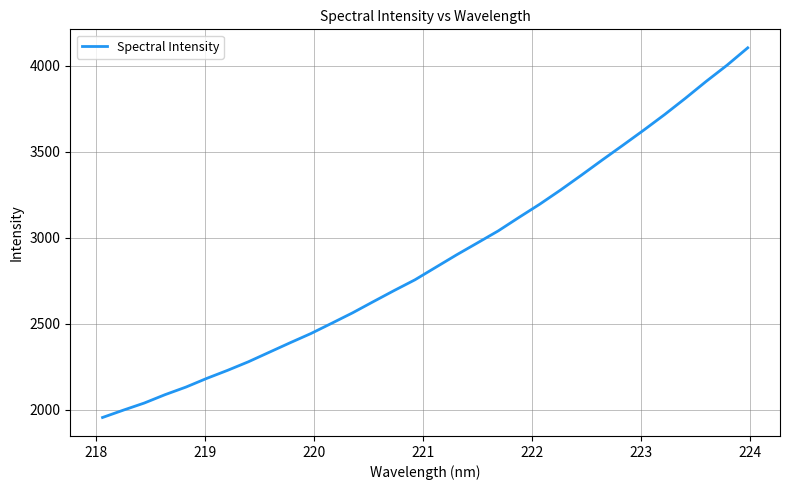

What is the minimum value shown in the chart?

1954.6